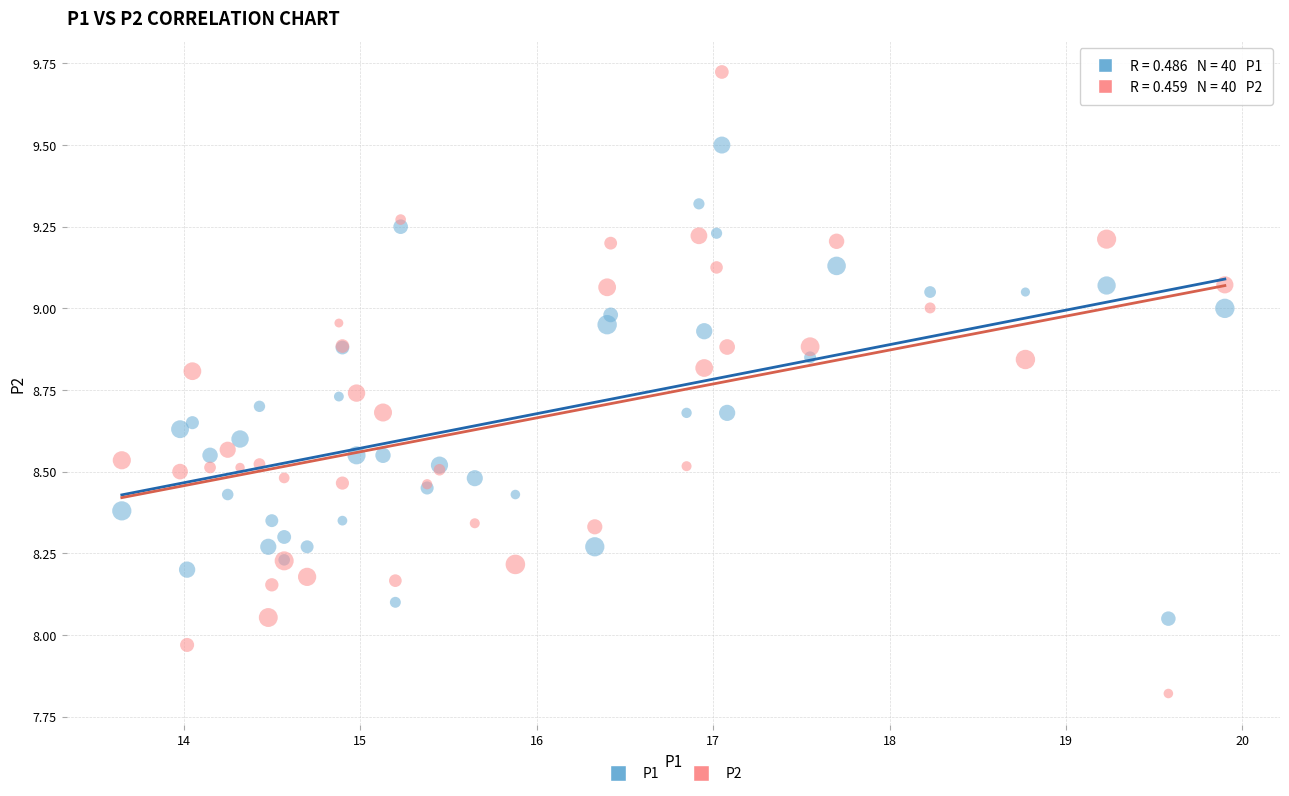

Which series has the widest spread of Y values?

P2